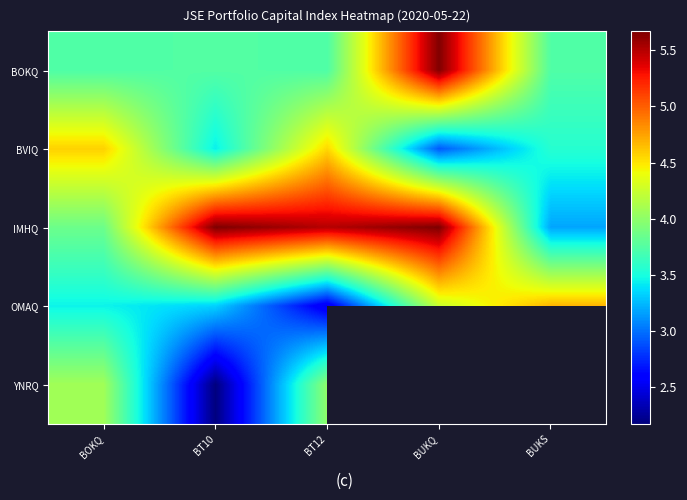

Which series has the largest total across all categories?

IMHQ